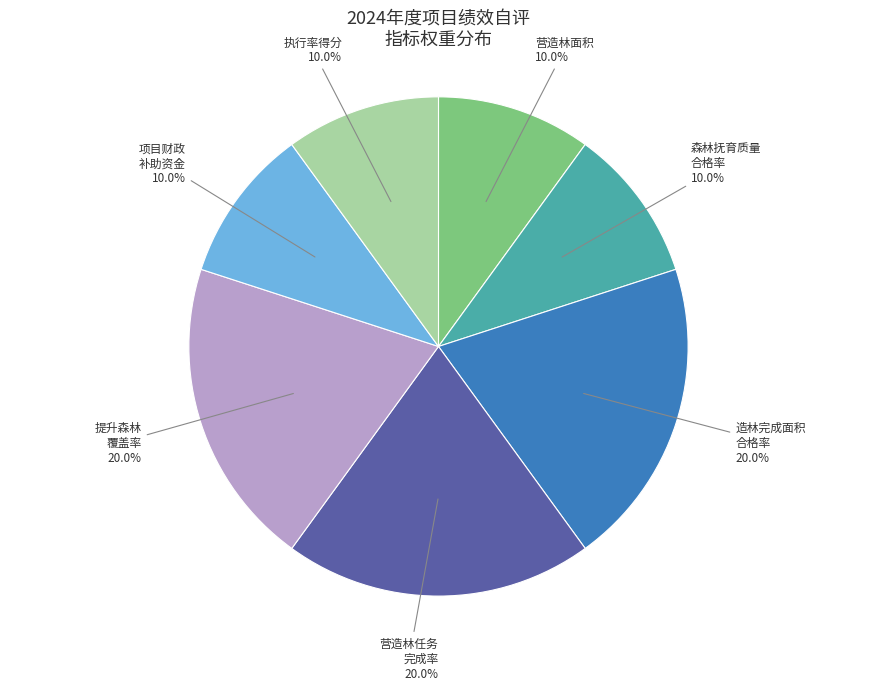

Does any single category account for the majority?

No